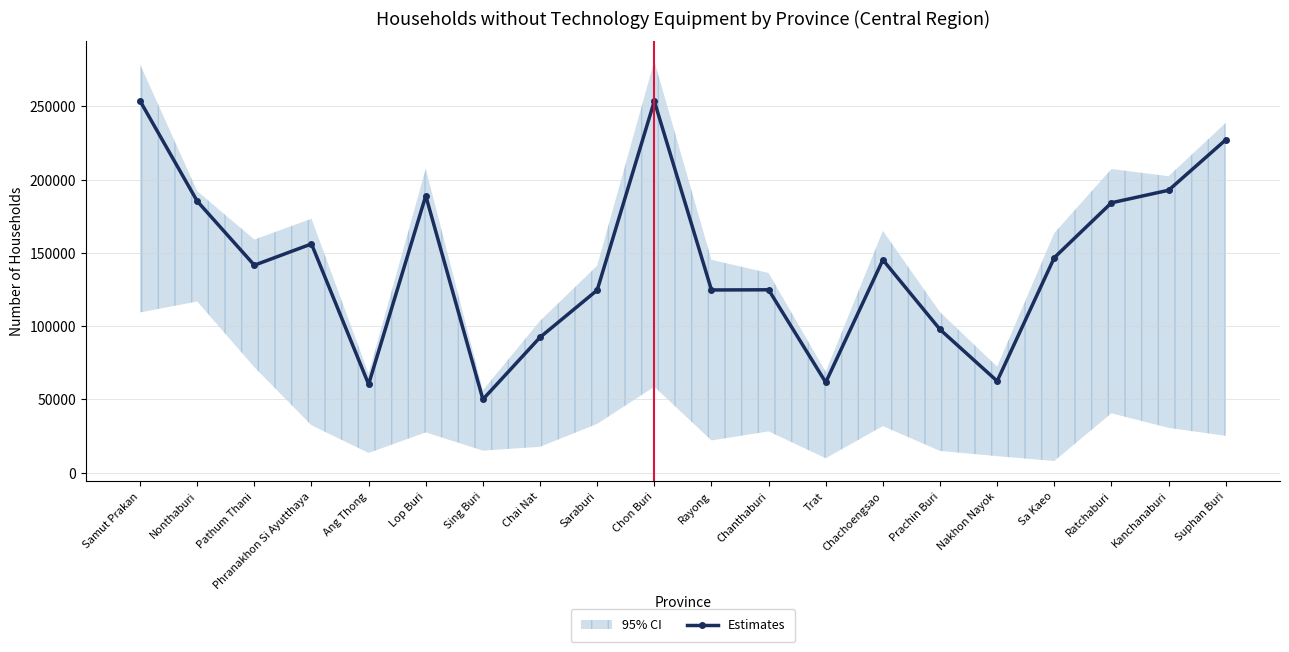

Rank the categories by value from highest to lowest.

Samut Prakan, Chon Buri, Suphan Buri, Kanchanaburi, Lop Buri, Nonthaburi, Ratchaburi, Phranakhon Si Ayutthaya, Sa Kaeo, Chachoengsao, Pathum Thani, Chanthaburi, Rayong, Saraburi, Prachin Buri, Chai Nat, Nakhon Nayok, Trat, Ang Thong, Sing Buri